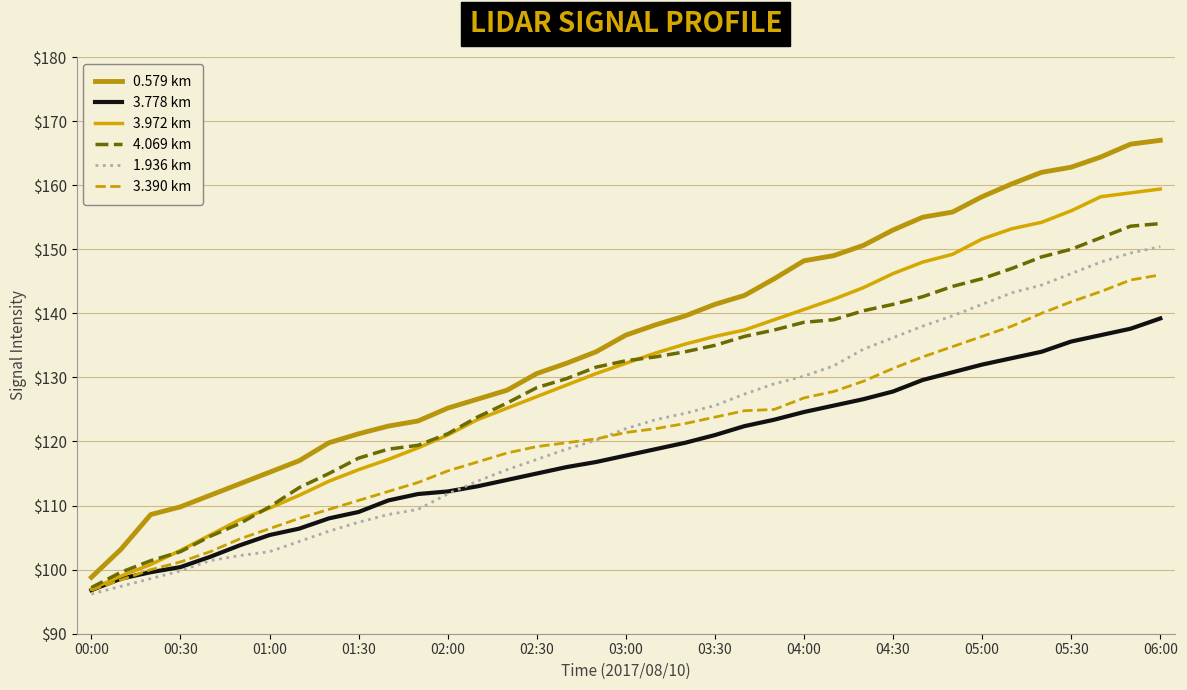

What is the difference between the second highest and second lowest values in the 1.936 km series?

52.0